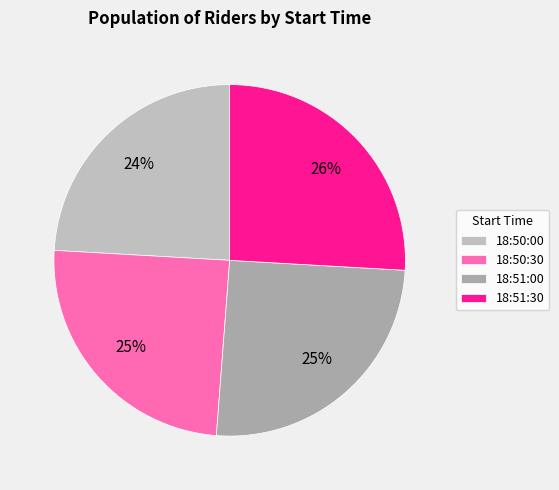

Does 18:50:30 represent more than half of the total?

No